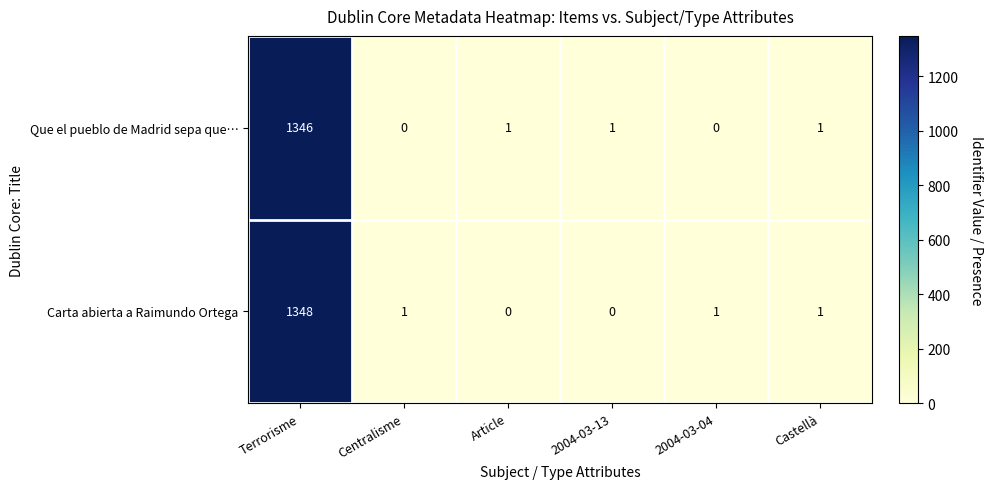

Rank the series by their maximum value, from highest to lowest.

Carta abierta a Raimundo Ortega, Que el pueblo de Madrid sepa que…